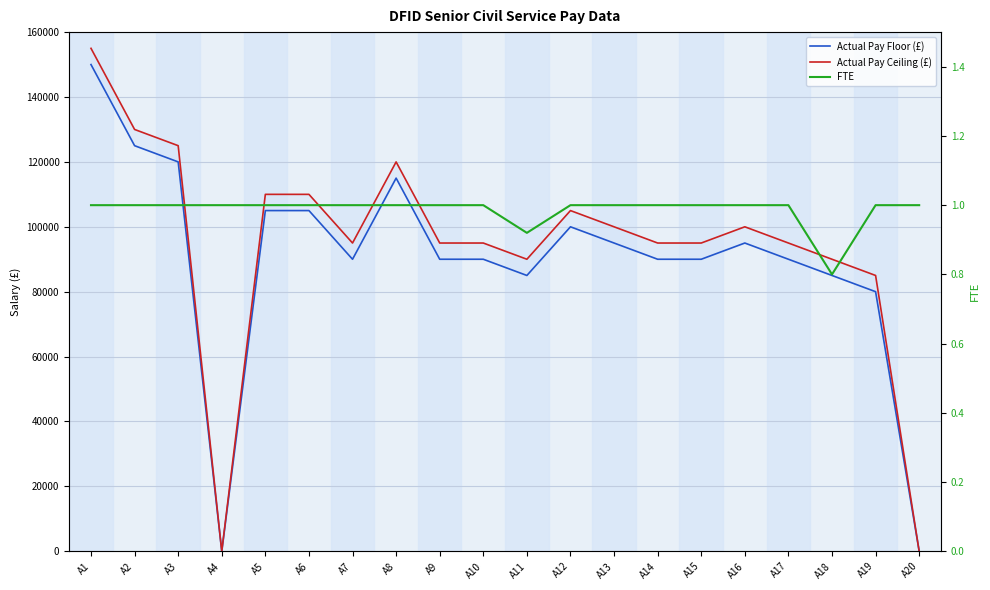

What are all the series names shown in the legend?

Actual Pay Floor (£), Actual Pay Ceiling (£), FTE